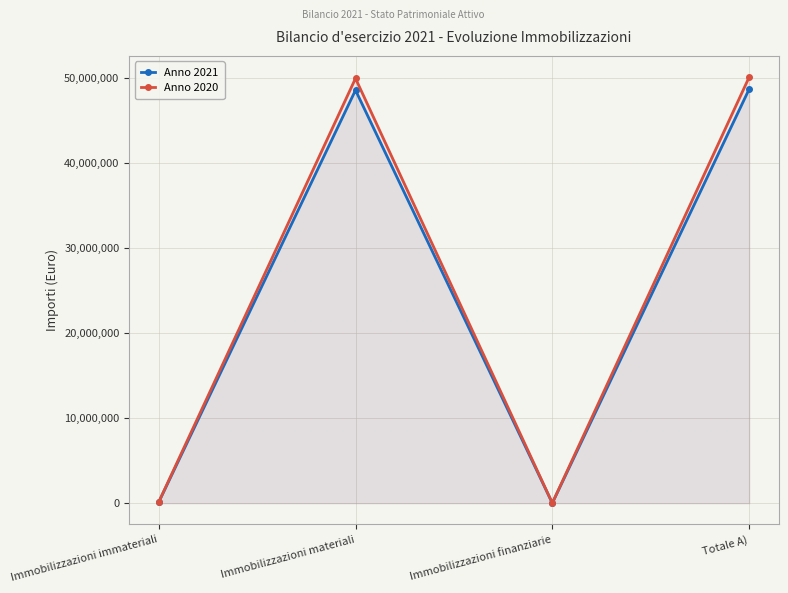

What is the label of the 3rd point from the right?

Immobilizzazioni materiali